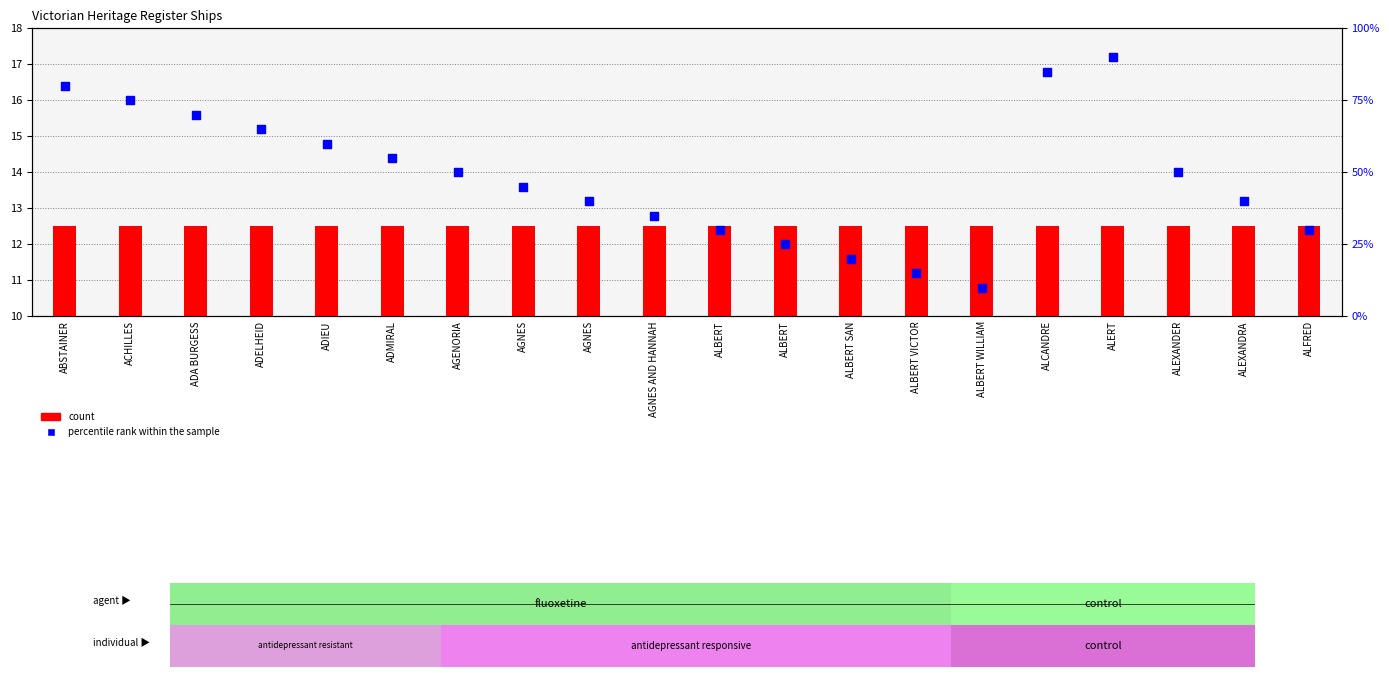

Which series has the largest Y range (max minus min)?

percentile rank within the sample